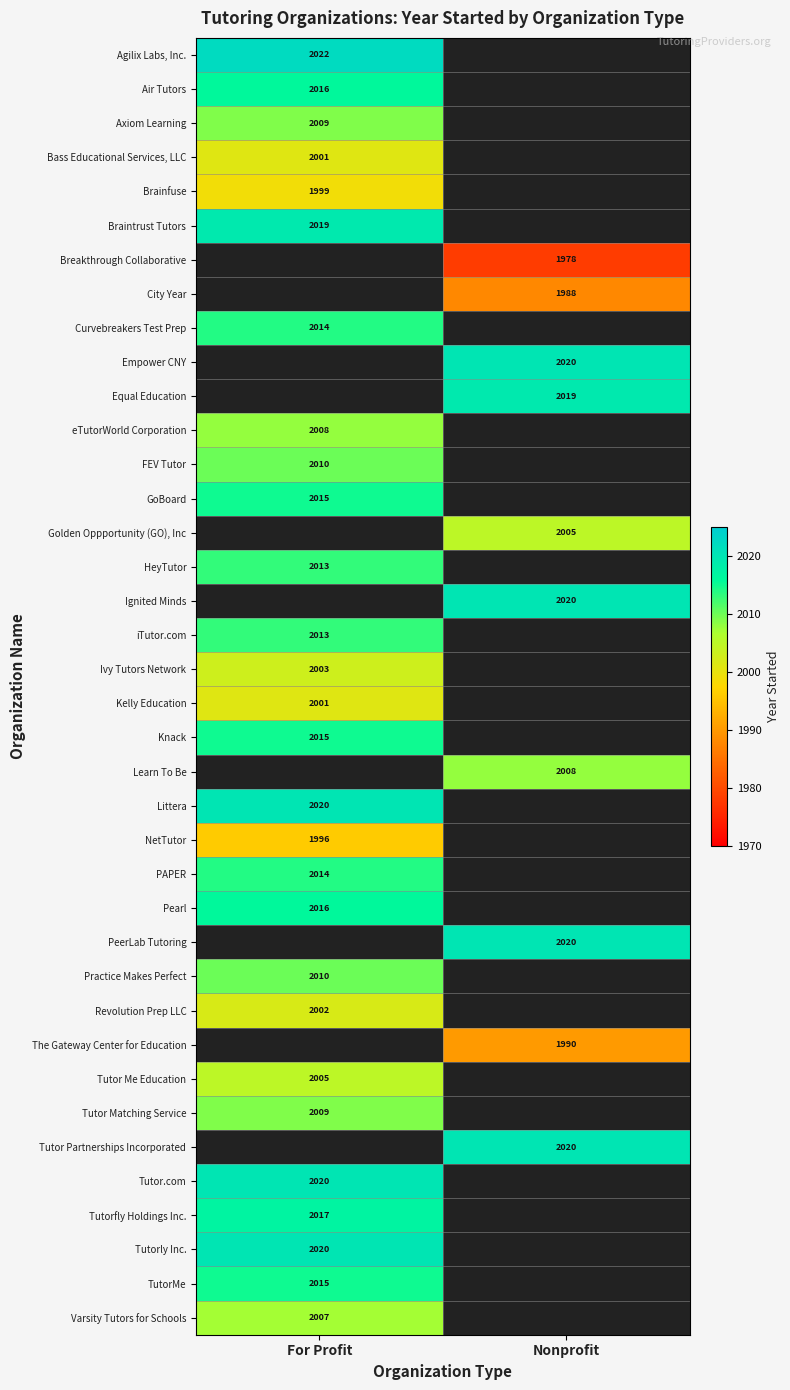

The FEV Tutor series shows 2010 at For Profit. True or false?

True